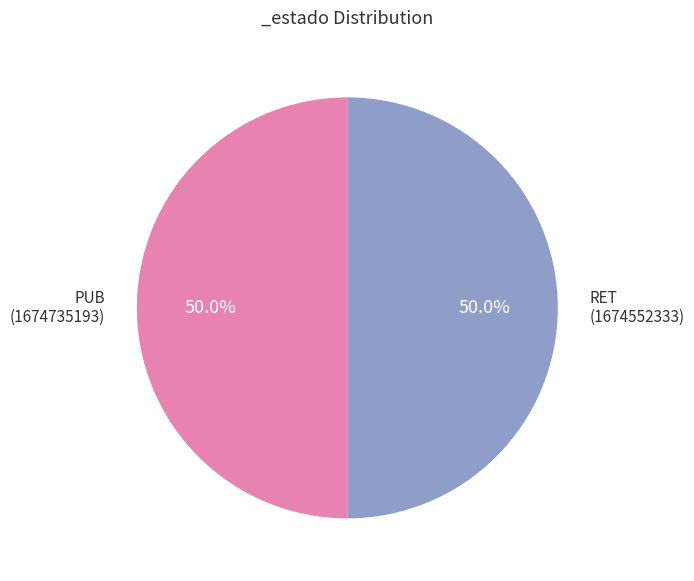

How many slices are in this pie chart?

2